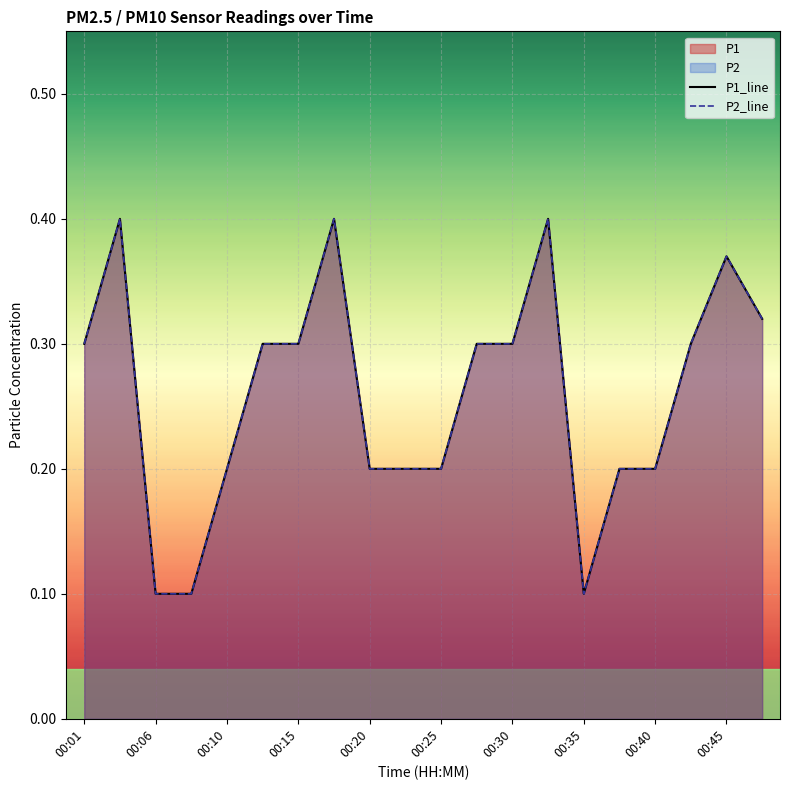

How many interior local valleys does the P2_line series have?

1